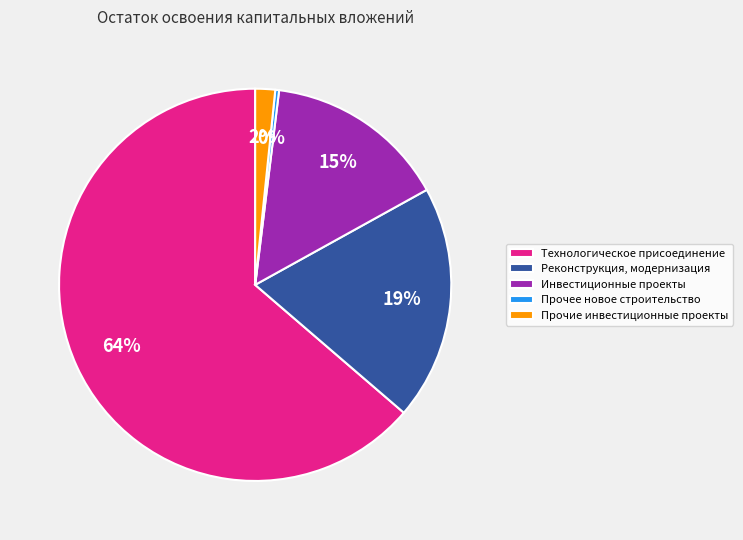

Is Инвестиционные проекты the majority of the pie?

No